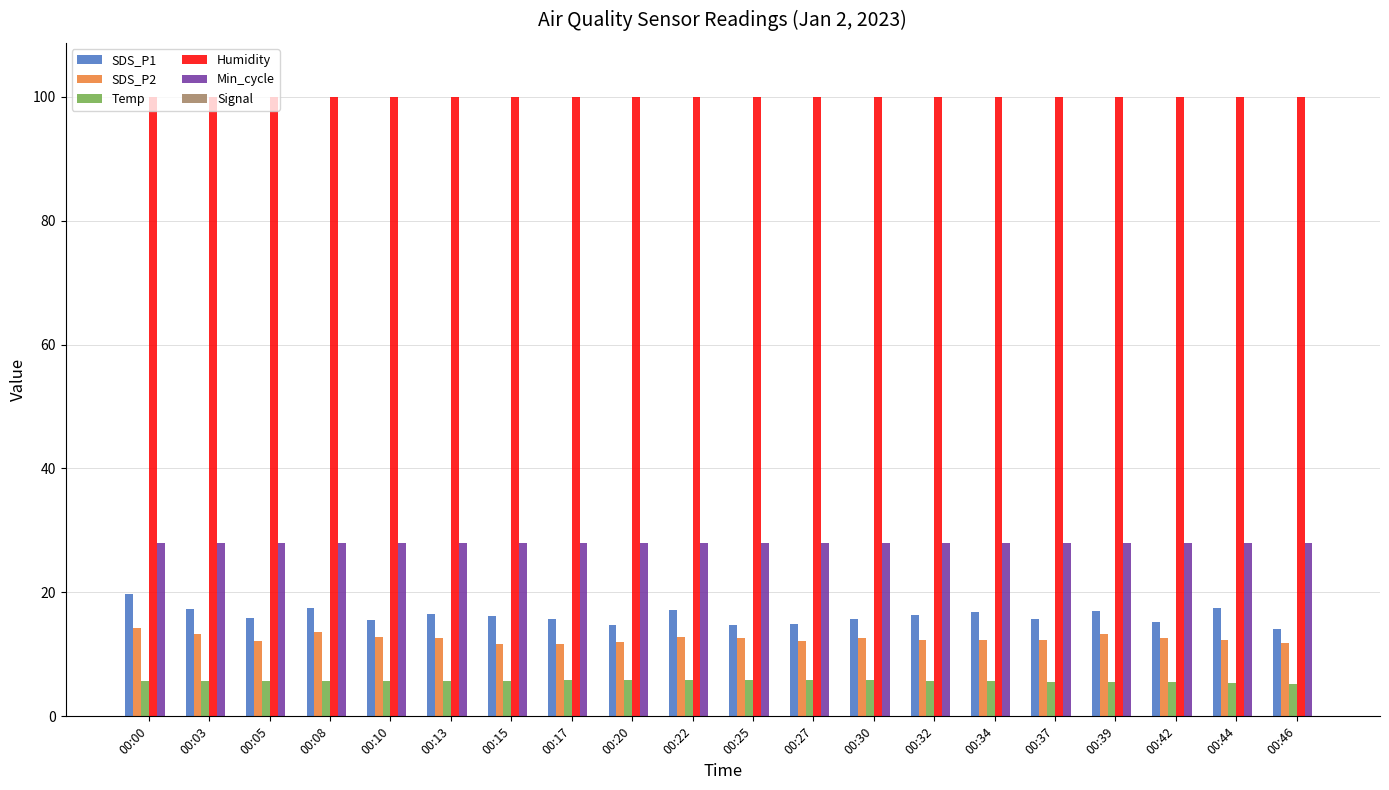

Reading left to right, extract all data points from this chart.

SDS_P1: 00:00=19.7	00:03=17.3	00:05=15.9	00:08=17.5	00:10=15.5	00:13=16.5	00:15=16.1	00:17=15.6	00:20=14.7	00:22=17.2	00:25=14.8	00:27=14.9	00:30=15.7	00:32=16.4	00:34=16.9	00:37=15.7	00:39=16.9	00:42=15.2	00:44=17.4	00:46=14.2
SDS_P2: 00:00=14.2	00:03=13.3	00:05=12.2	00:08=13.6	00:10=12.9	00:13=12.7	00:15=11.6	00:17=11.7	00:20=12.0	00:22=12.9	00:25=12.6	00:27=12.2	00:30=12.7	00:32=12.3	00:34=12.4	00:37=12.2	00:39=13.2	00:42=12.6	00:44=12.3	00:46=11.8
Temp: 00:00=5.7	00:03=5.7	00:05=5.7	00:08=5.7	00:10=5.7	00:13=5.7	00:15=5.7	00:17=5.8	00:20=5.9	00:22=5.9	00:25=5.8	00:27=5.8	00:30=5.8	00:32=5.7	00:34=5.7	00:37=5.6	00:39=5.5	00:42=5.5	00:44=5.4	00:46=5.3
Humidity: 00:00=99.9	00:03=99.9	00:05=99.9	00:08=99.9	00:10=99.9	00:13=99.9	00:15=99.9	00:17=99.9	00:20=99.9	00:22=99.9	00:25=99.9	00:27=99.9	00:30=99.9	00:32=99.9	00:34=99.9	00:37=99.9	00:39=99.9	00:42=99.9	00:44=99.9	00:46=99.9
Min_cycle: 00:00=28.0	00:03=28.0	00:05=28.0	00:08=28.0	00:10=28.0	00:13=28.0	00:15=28.0	00:17=28.0	00:20=28.0	00:22=28.0	00:25=28.0	00:27=28.0	00:30=28.0	00:32=28.0	00:34=28.0	00:37=28.0	00:39=28.0	00:42=28.0	00:44=28.0	00:46=28.0
Signal: 00:00=-75.0	00:03=-75.0	00:05=-75.0	00:08=-74.0	00:10=-76.0	00:13=-76.0	00:15=-76.0	00:17=-76.0	00:20=-76.0	00:22=-76.0	00:25=-76.0	00:27=-76.0	00:30=-76.0	00:32=-76.0	00:34=-76.0	00:37=-75.0	00:39=-75.0	00:42=-75.0	00:44=-75.0	00:46=-75.0